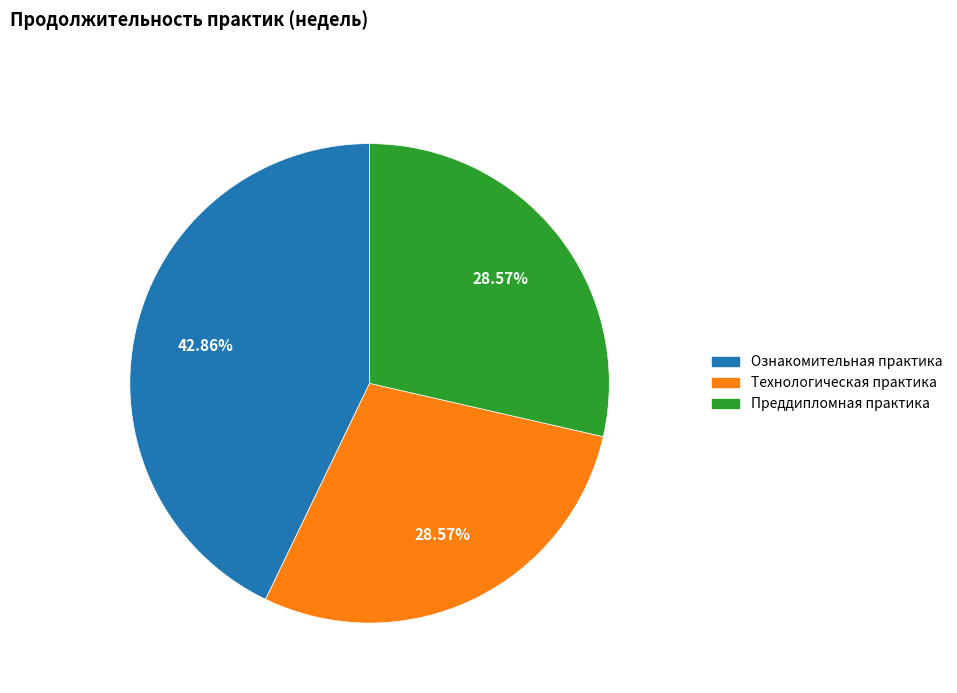

Is it true that Преддипломная практика is 29% of the pie?

True